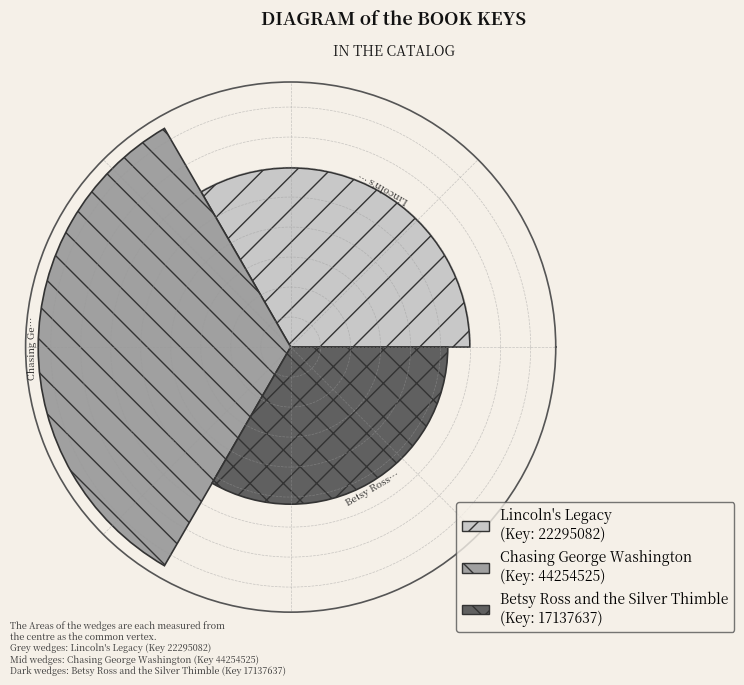

Does the chart contain any negative values?

No